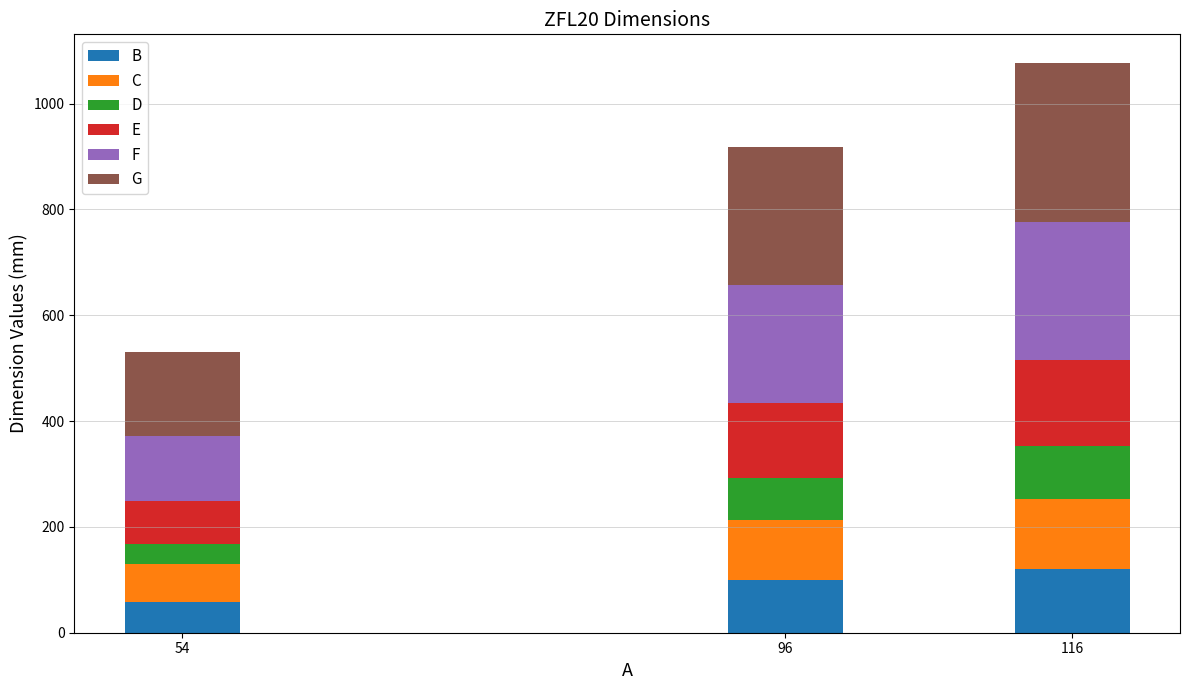

At which category is the sum across all series the highest?

116